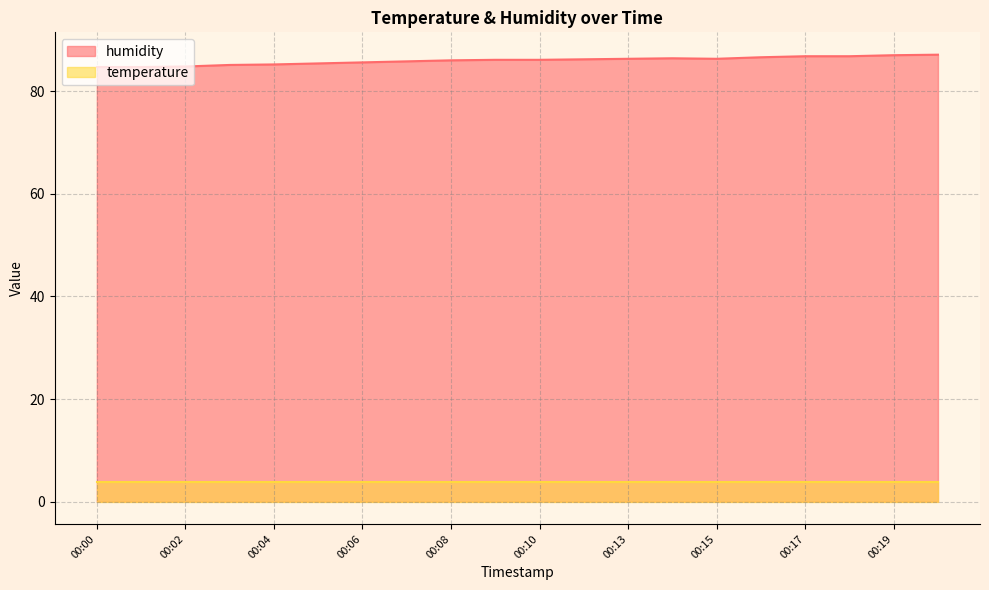

List the labels in order of value, largest first.

00:20, 00:19, 00:17, 00:18, 00:16, 00:14, 00:13, 00:15, 00:12, 00:09, 00:10, 00:08, 00:07, 00:06, 00:05, 00:04, 00:03, 00:02, 00:00, 00:01